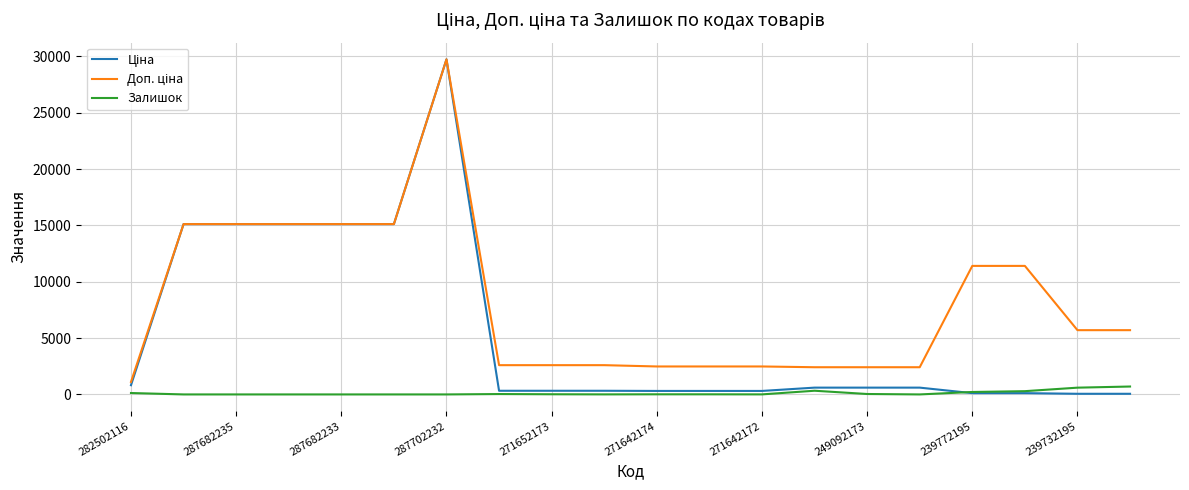

Does the chart have visible grid lines?

Yes